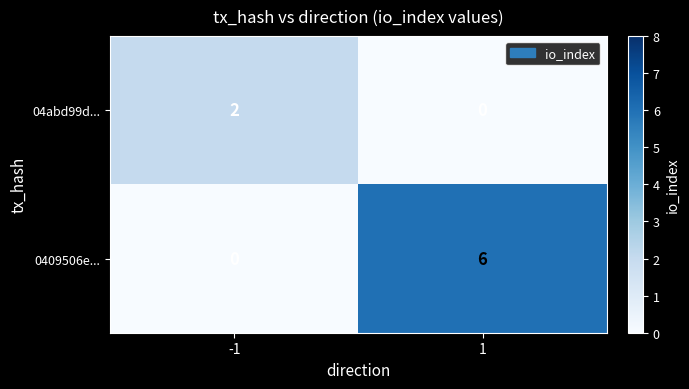

What is the difference between the maximum and minimum values in the 0409506e... series?

6